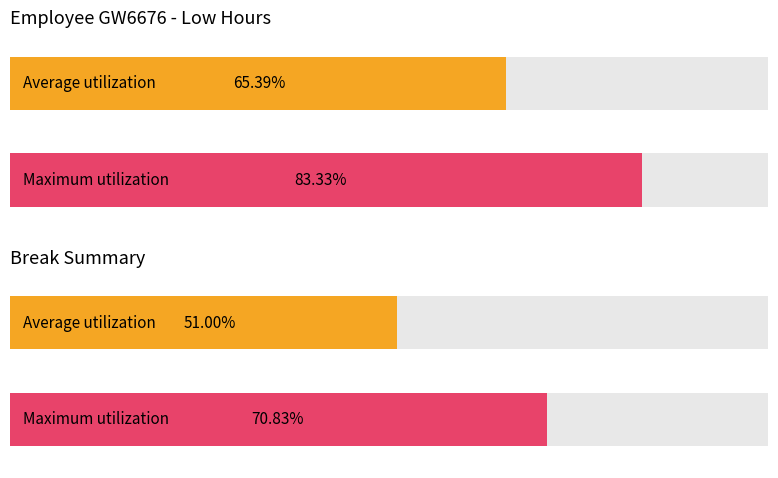

Rank the series by their maximum value, from highest to lowest.

Low (hours), Break Total